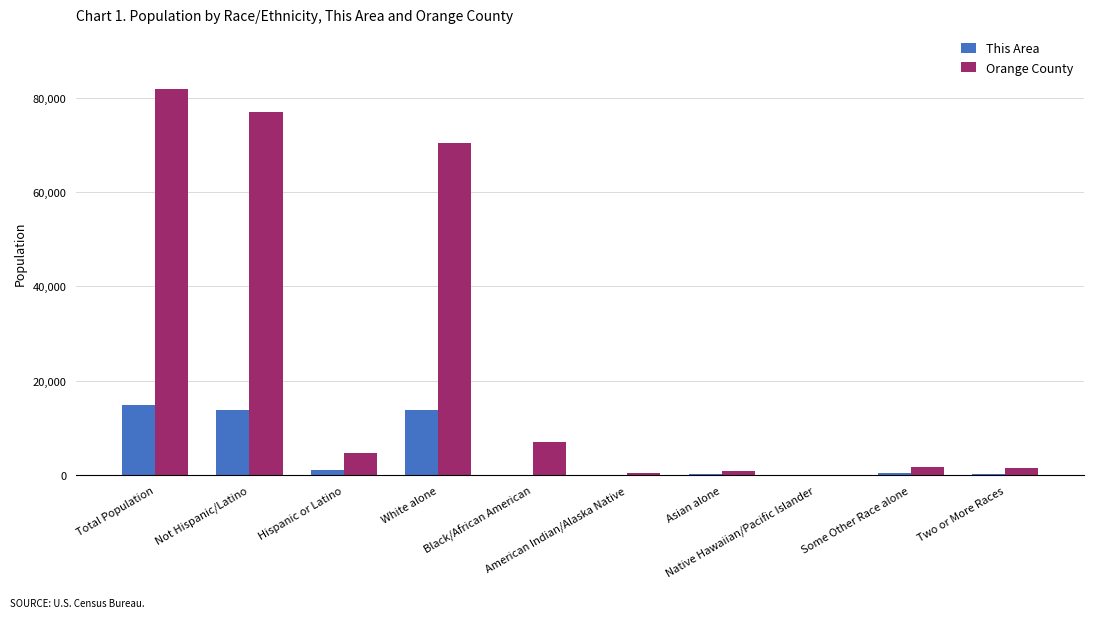

Which series has the largest total across all categories?

Orange County